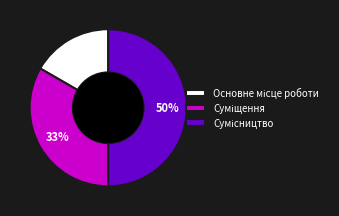

To the nearest percent, what is the difference between the largest and smallest slice percentages?

33%